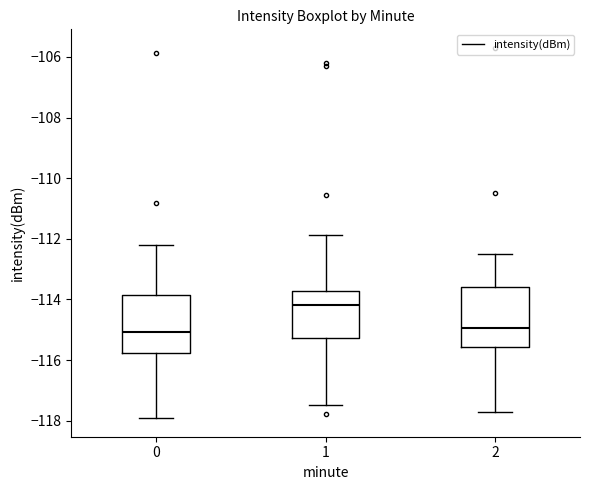

Reading left to right, transcribe this box plot: for each box, give where its median line is, the range the box spans, and where its two whiskers end, as read against the y-axis. The values are not printed on the chart, so give them approximately, as read against the axis.

0: median -115.0, box -115.8 to -113.8, whiskers -118.0 to -112.2
1: median -114.2, box -115.2 to -113.8, whiskers -117.4 to -111.8
2: median -115.0, box -115.6 to -113.6, whiskers -117.6 to -112.4